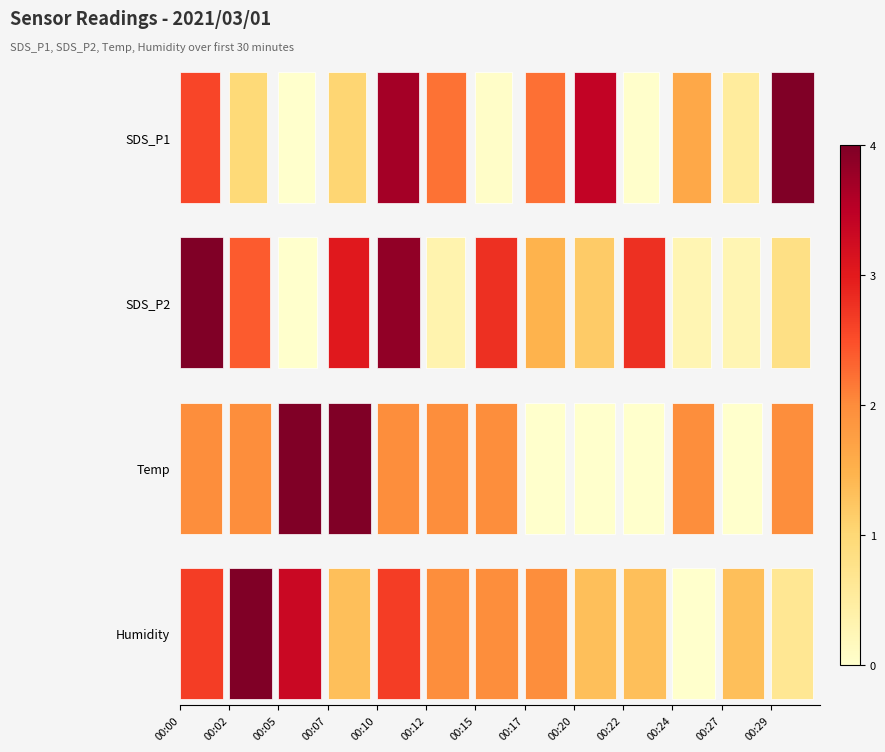

How many series are shown in this chart?

4